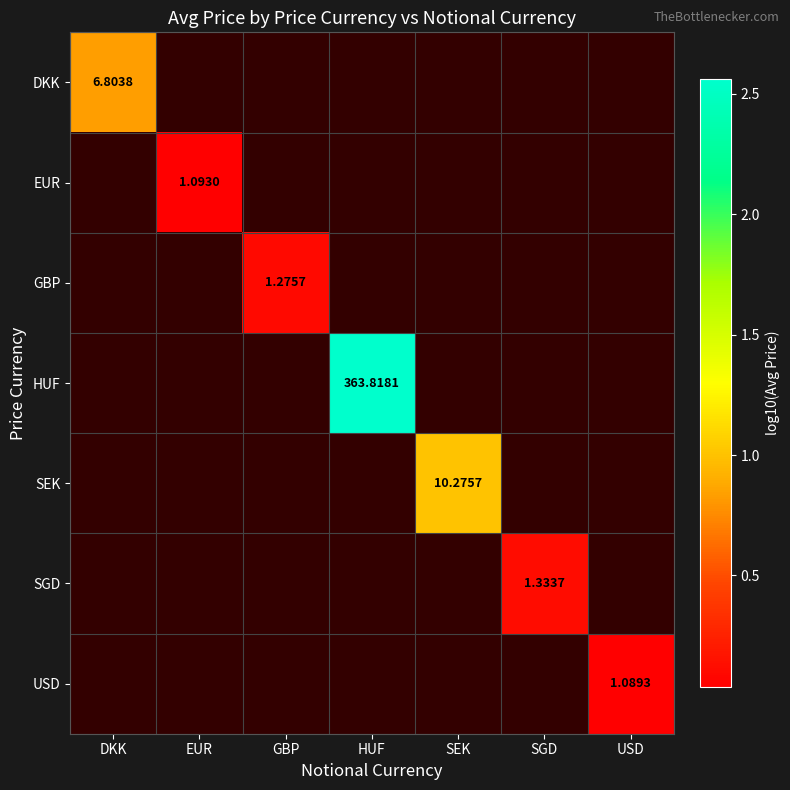

How many categories are shown in the chart?

7